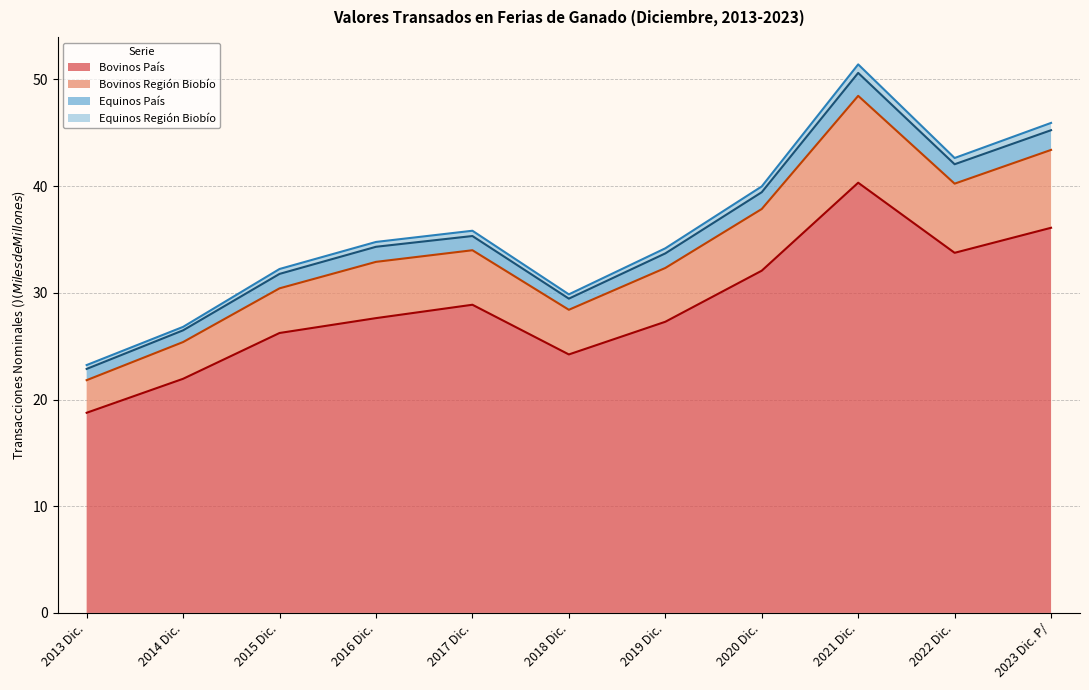

What is the spread (max minus min) of values at 2023 Dic. P/?

9.8